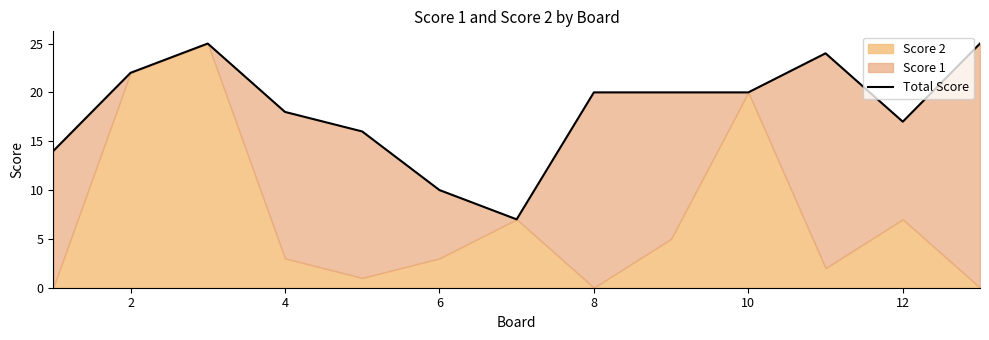

How many lines are shown in the chart?

1